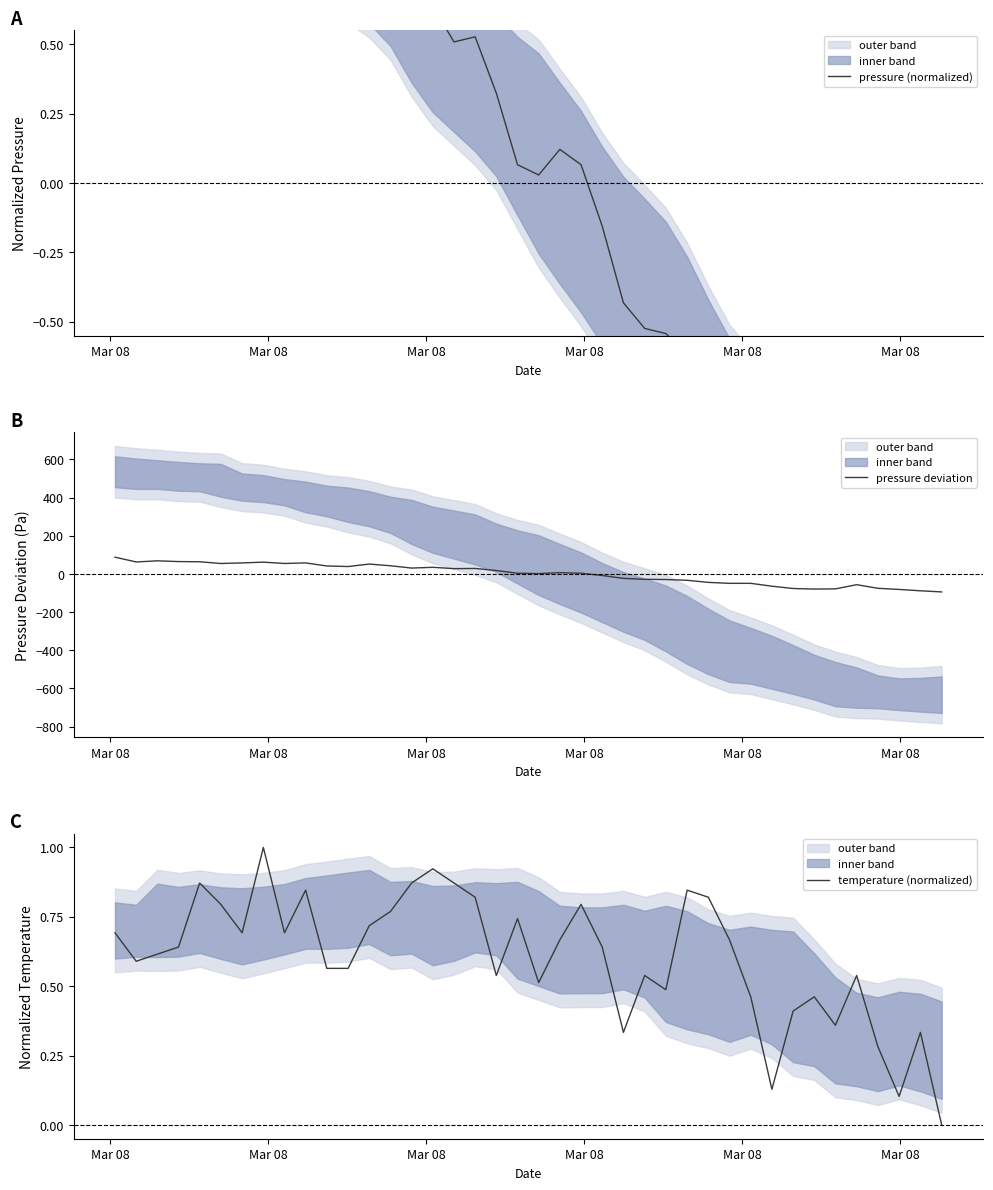

What is the lowest value of the pressure deviation series?

-94.4